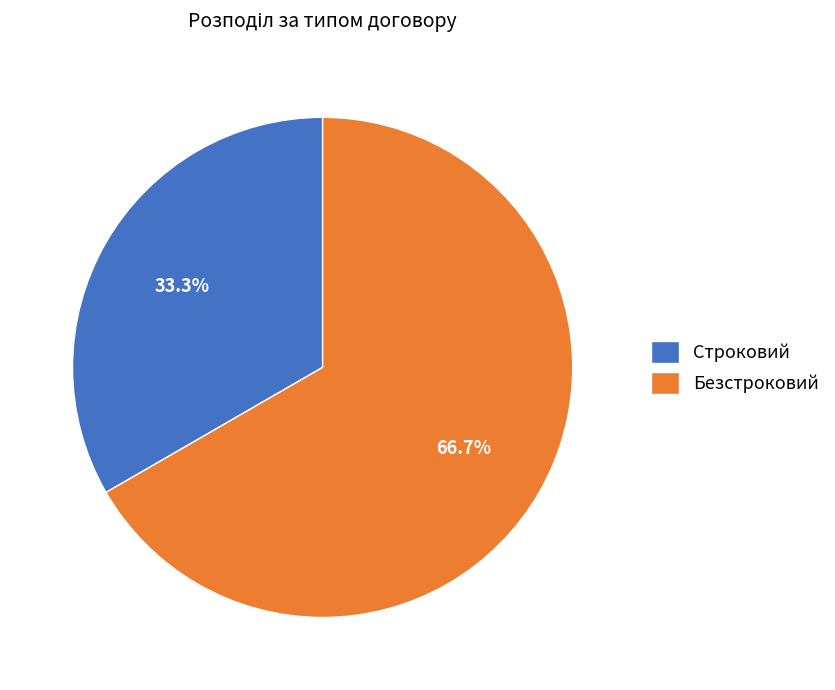

Which slice is the smallest?

Строковий